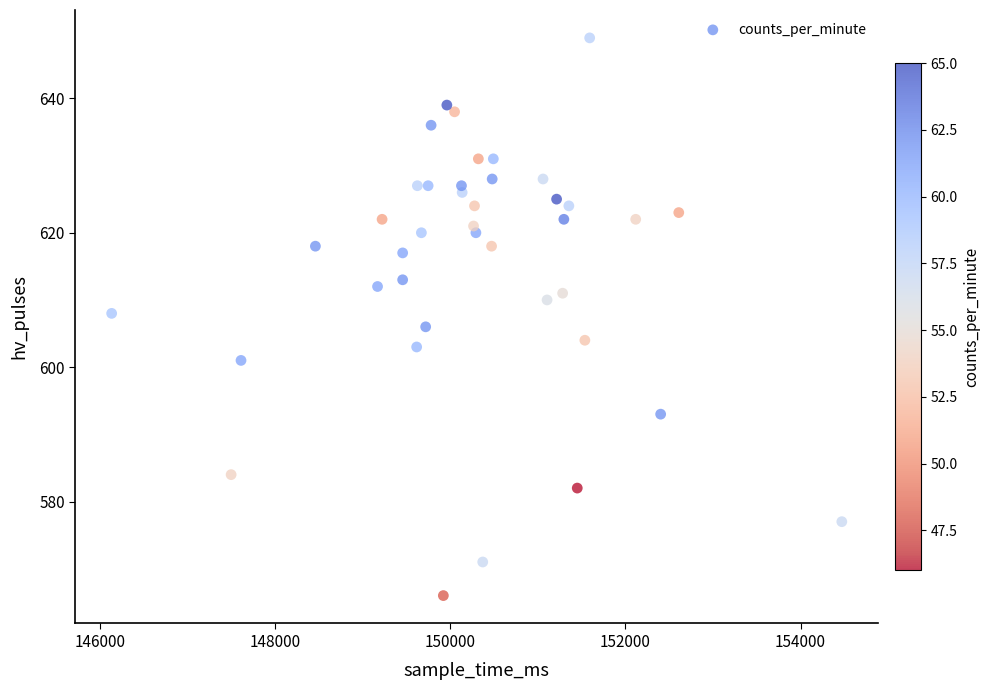

What is the range of Y values (max minus min)?

83